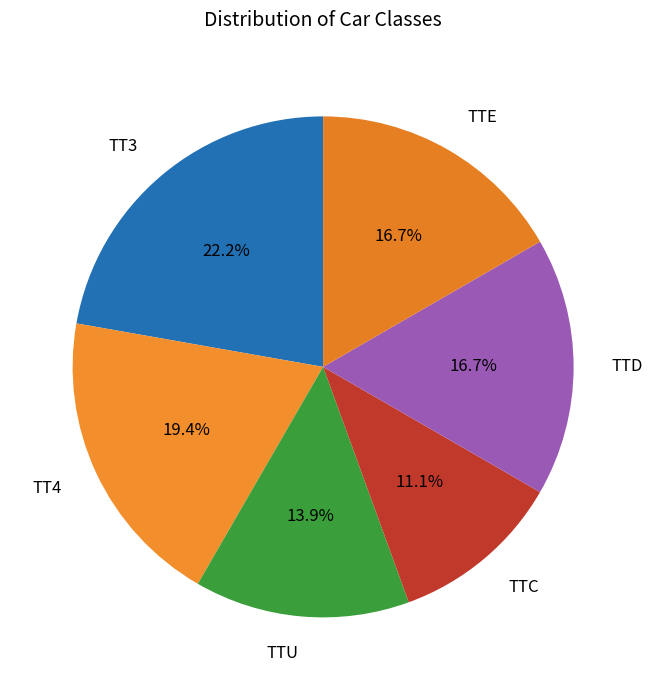

Is it true that TT3 is 27% of the pie?

False